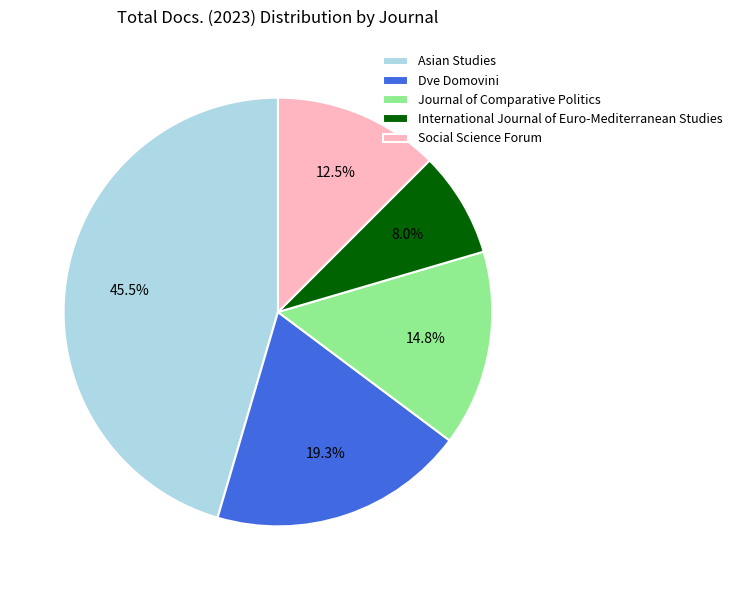

What percentage is NOT represented by Journal of Comparative Politics?

85.2%